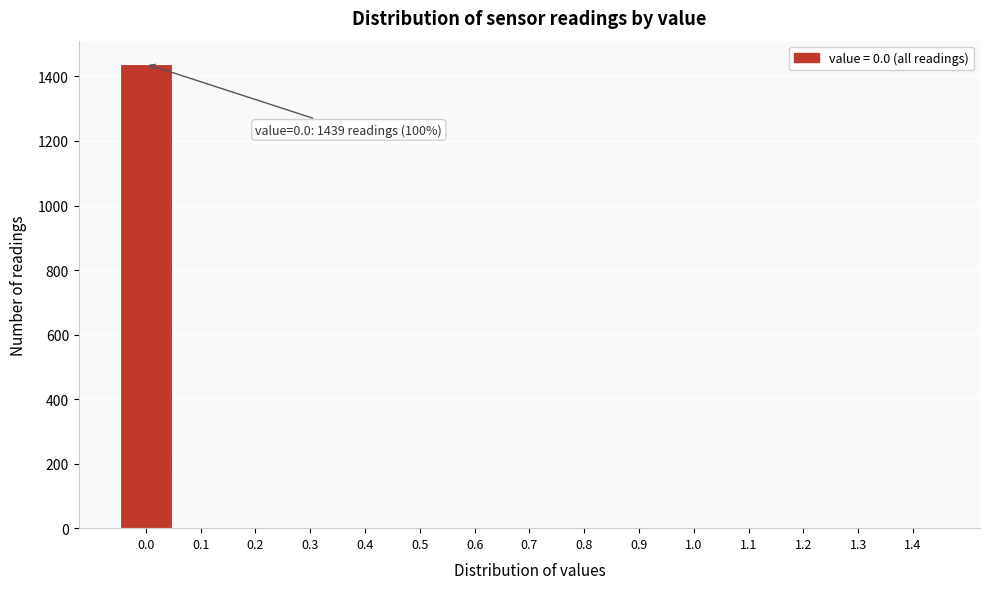

Reading right to left, extract all data points from this chart.

1.4=0	1.3=0	1.2=0	1.1=0	1.0=0	0.9=0	0.8=0	0.7=0	0.6=0	0.5=0	0.4=0	0.3=0	0.2=0	0.1=0	0.0=1439